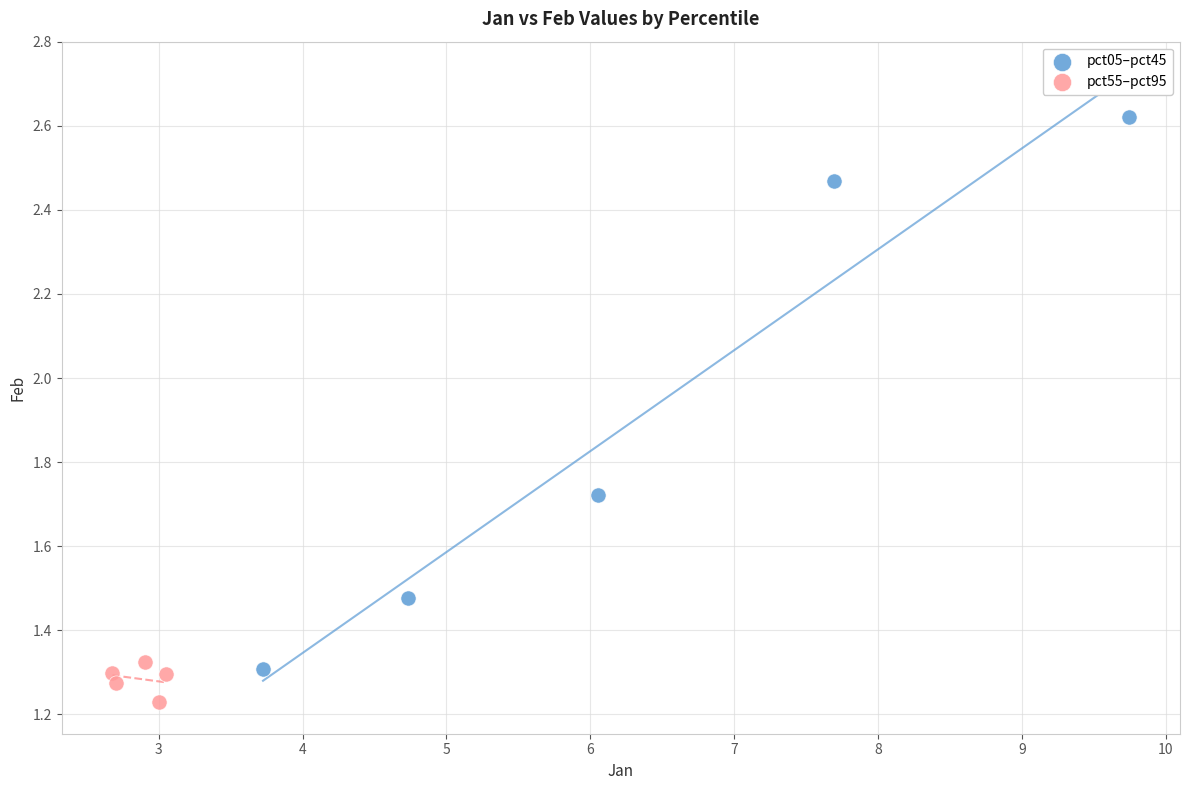

What are all the series names shown in the legend?

pct05–pct45, pct55–pct95